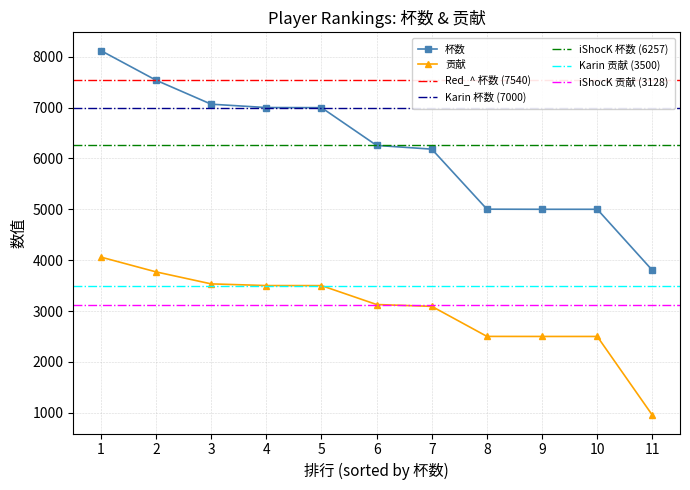

At which category does the chart reach its peak across all series?

1